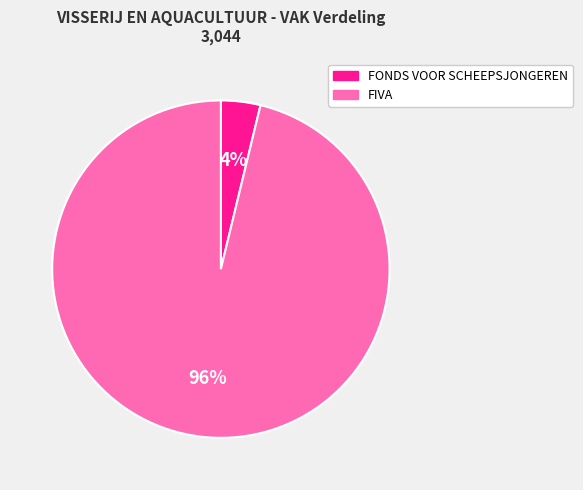

Which slice is the smallest?

FONDS VOOR SCHEEPSJONGEREN